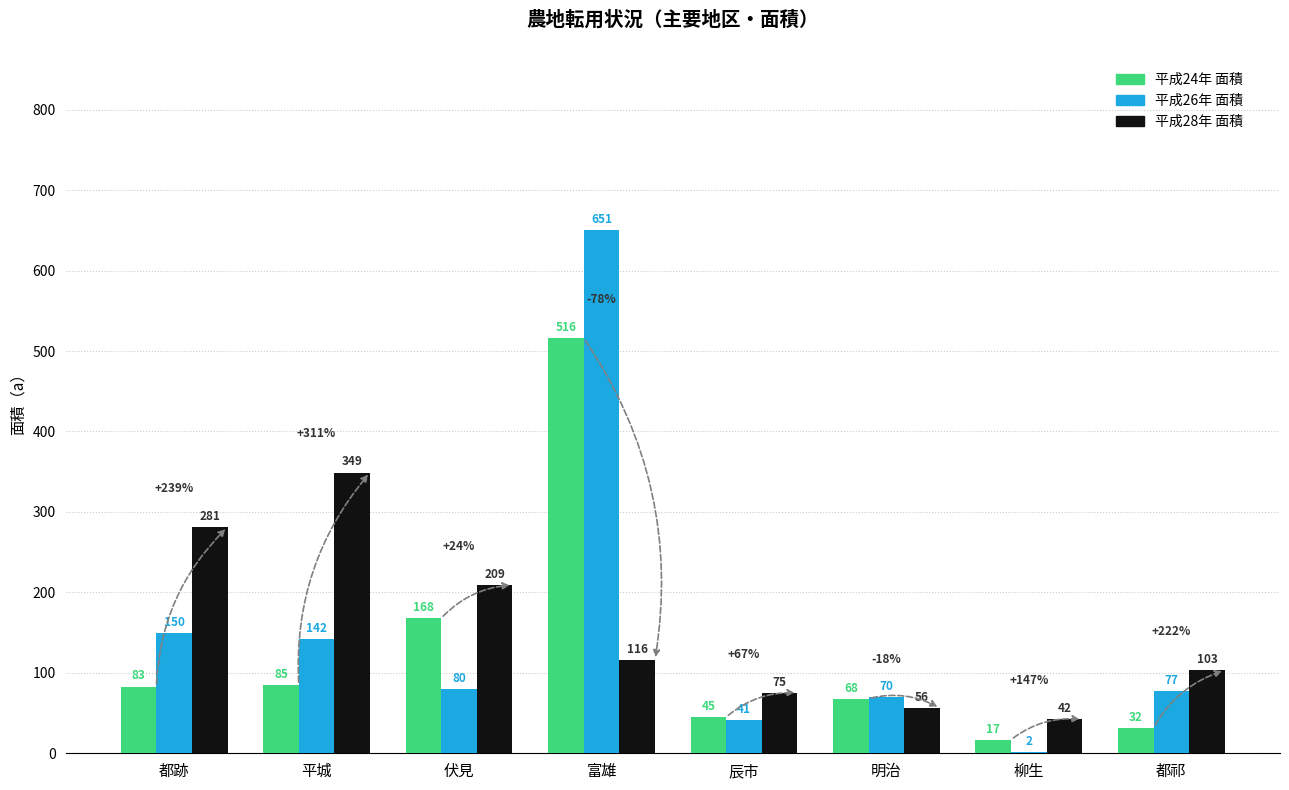

True or false: 平成26年 面積 has a value of 2 at 柳生.

True